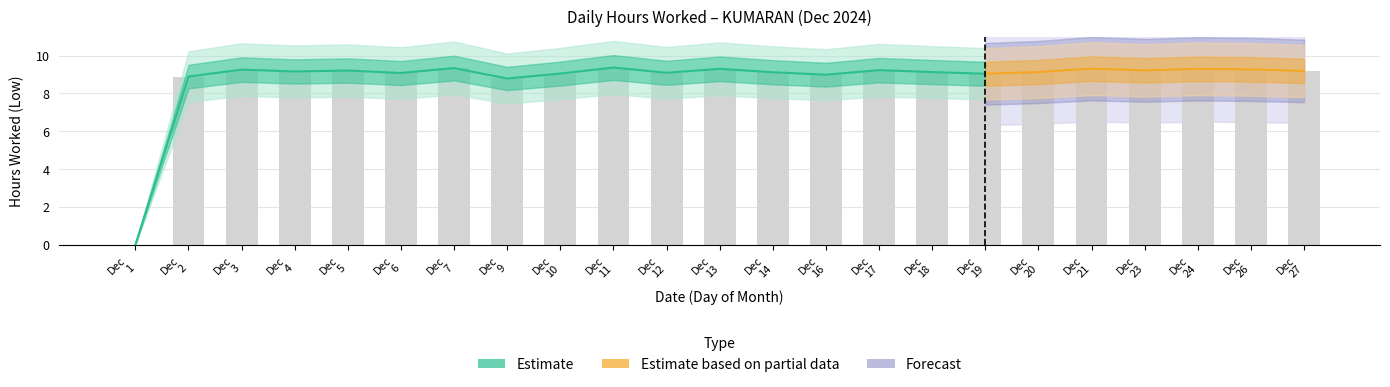

Where does the data first go above 9?

Dec 3